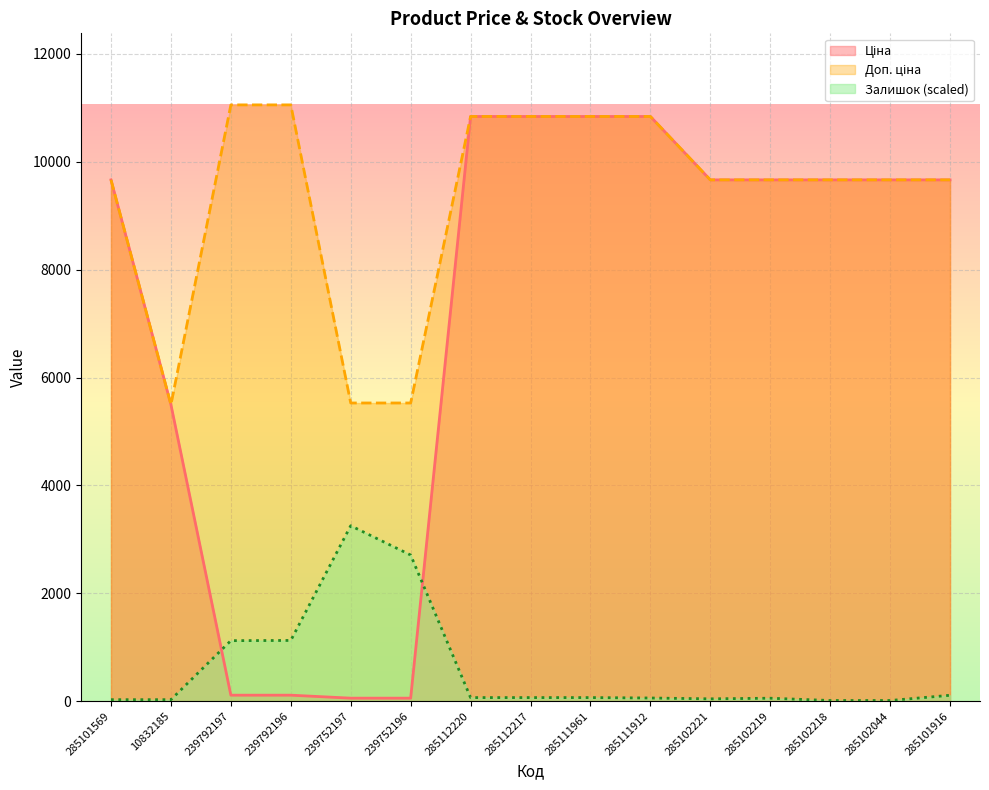

At which category does Залишок reach its first local valley?

285102221